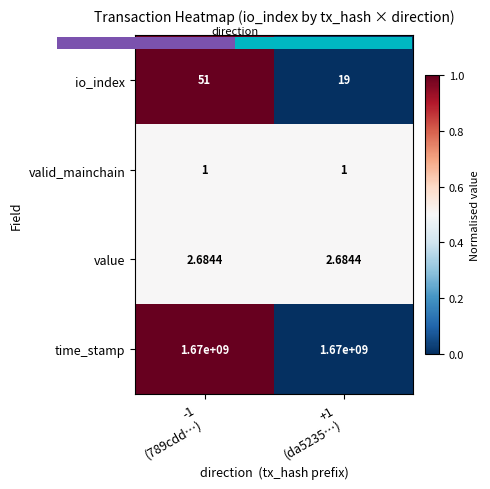

List the labels in order of row_0 value, largest first.

-1
(789cdd…), +1
(da5235…)